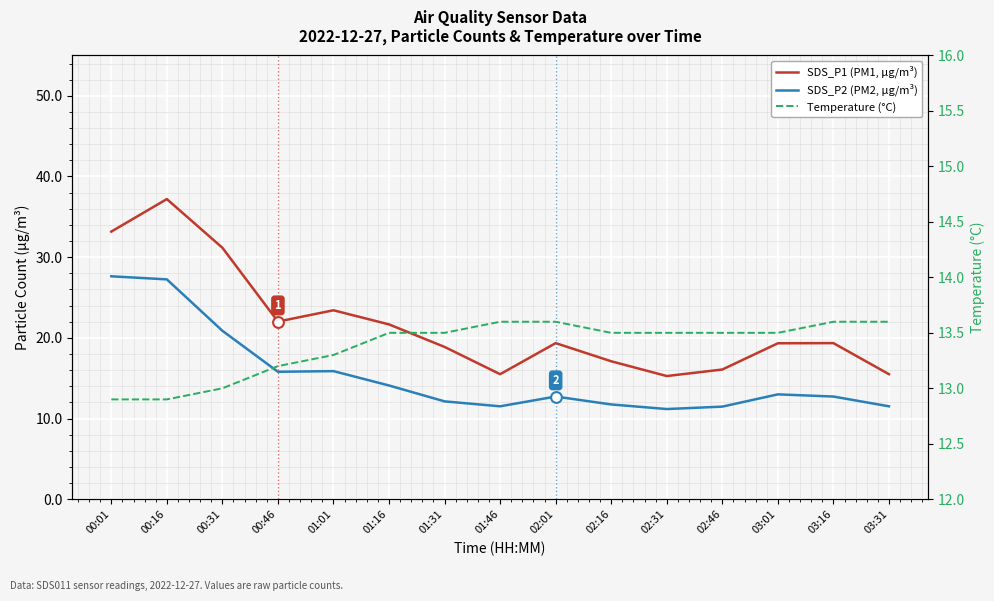

Which series has the largest total across all categories?

SDS_P1 (PM1, µg/m³)